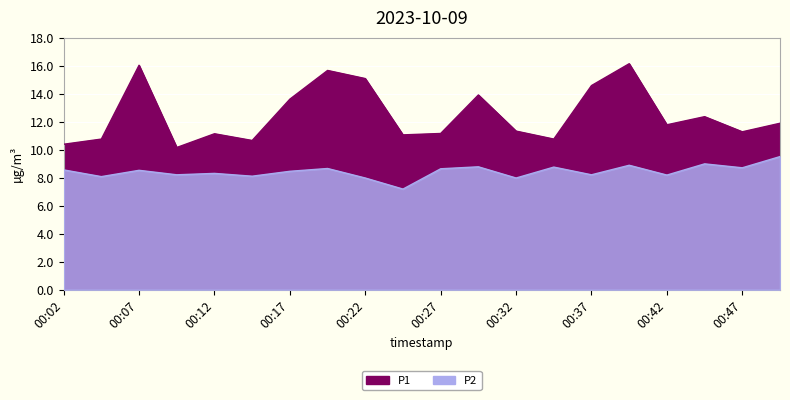

Which series has the largest total across all categories?

P1